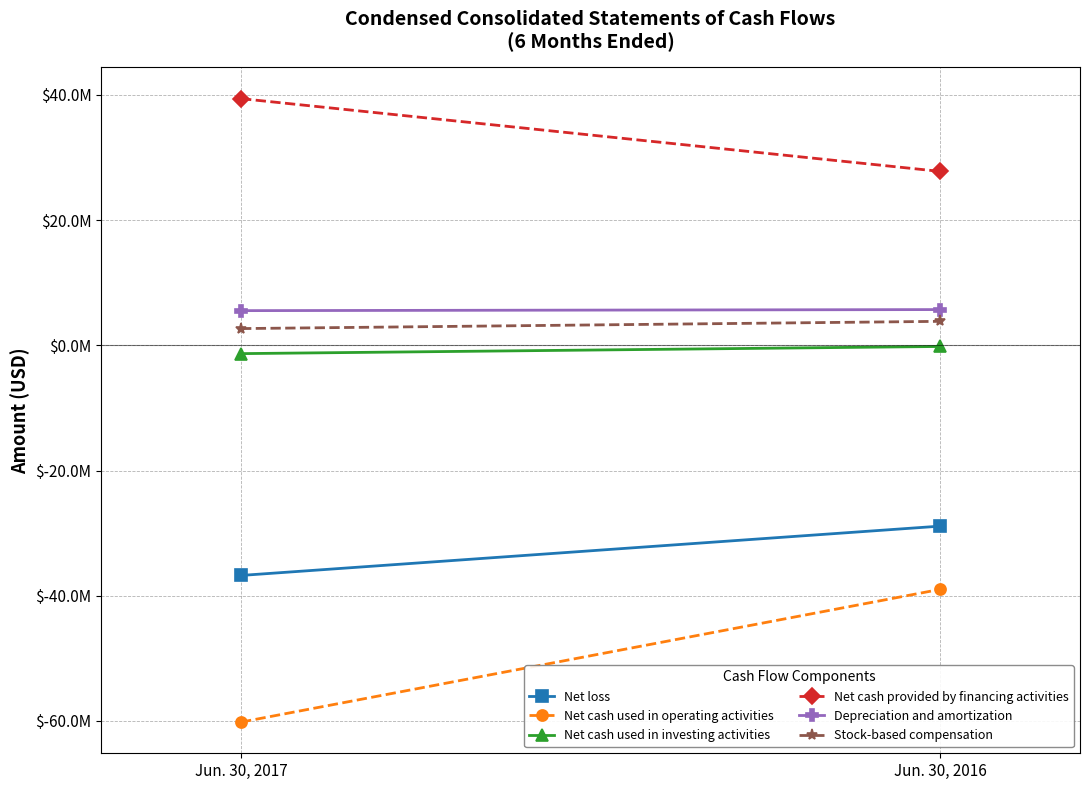

What is the difference between the Net cash provided by financing activities values at Jun. 30, 2016 and Jun. 30, 2017?

11624000